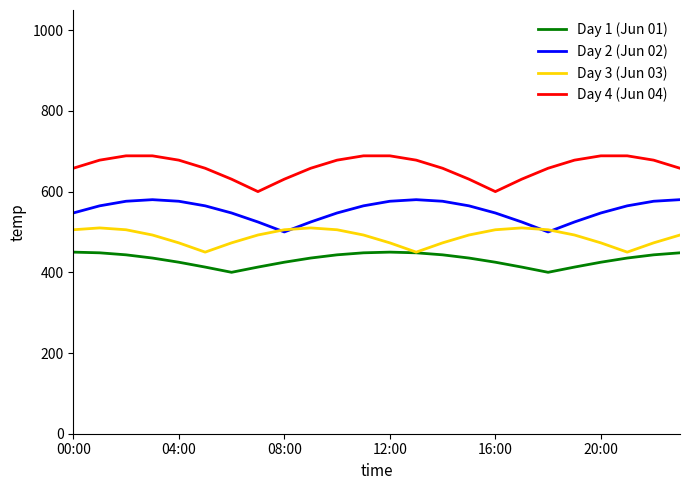

What is the maximum value shown in the chart?

688.6